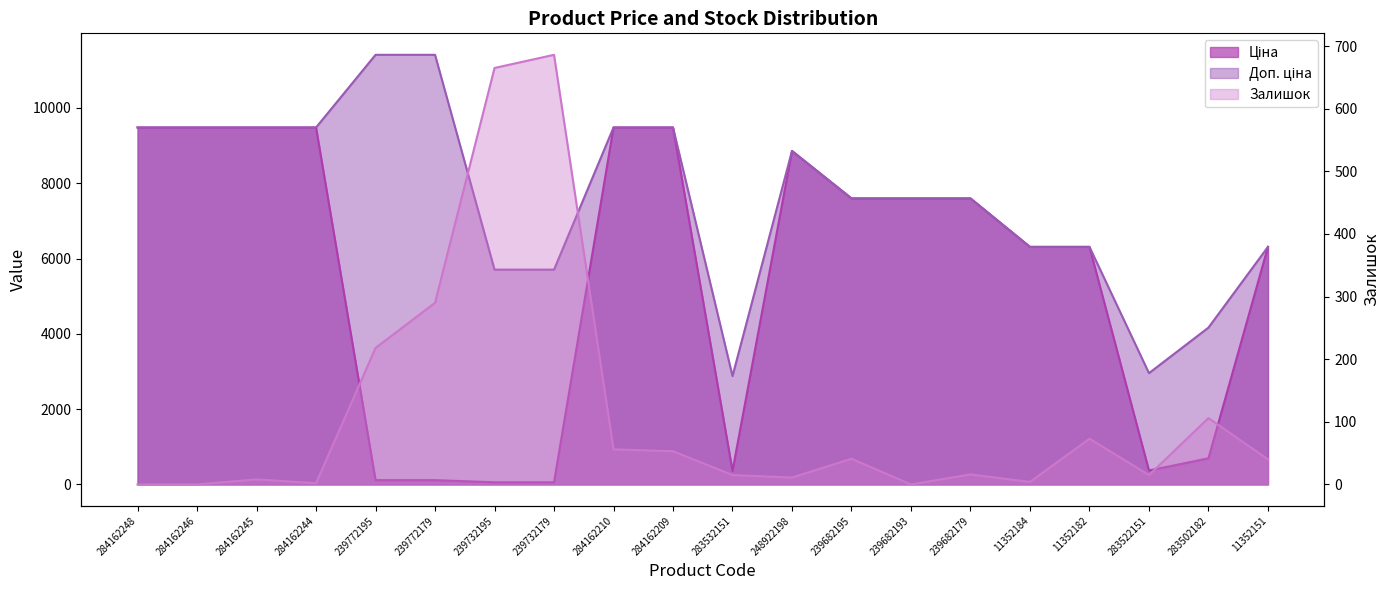

Reading left to right, list all the values displayed in this chart.

Ціна: 9480.1	9480.1	9480.1	9480.1	114.1	114.1	57.0	57.0	9480.1	9480.1	359.9	8856.7	7596.5	7596.5	7596.5	6308.8	6308.8	369.5	694.3	6308.8
Доп. ціна: 9480.1	9480.1	9480.1	9480.1	11410.0	11410.0	5705.0	5705.0	9480.1	9480.1	2878.8	8856.7	7596.5	7596.5	7596.5	6308.8	6308.8	2955.8	4165.6	6308.8
Залишок: 0.0	0.0	8.0	2.0	218.0	290.0	665.0	686.0	56.0	53.0	15.0	11.0	41.0	0.0	16.0	4.0	73.0	15.0	106.0	40.0